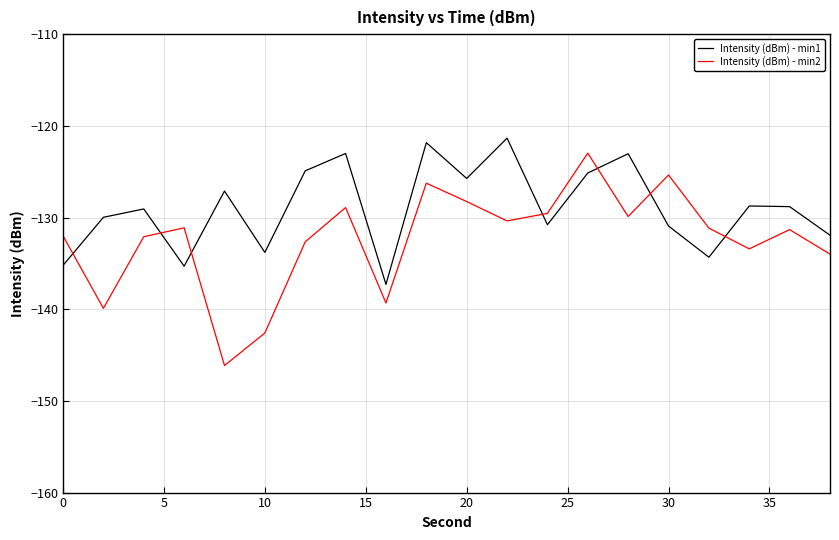

What is the average value of the Intensity (dBm) - min2 series?

-132.4